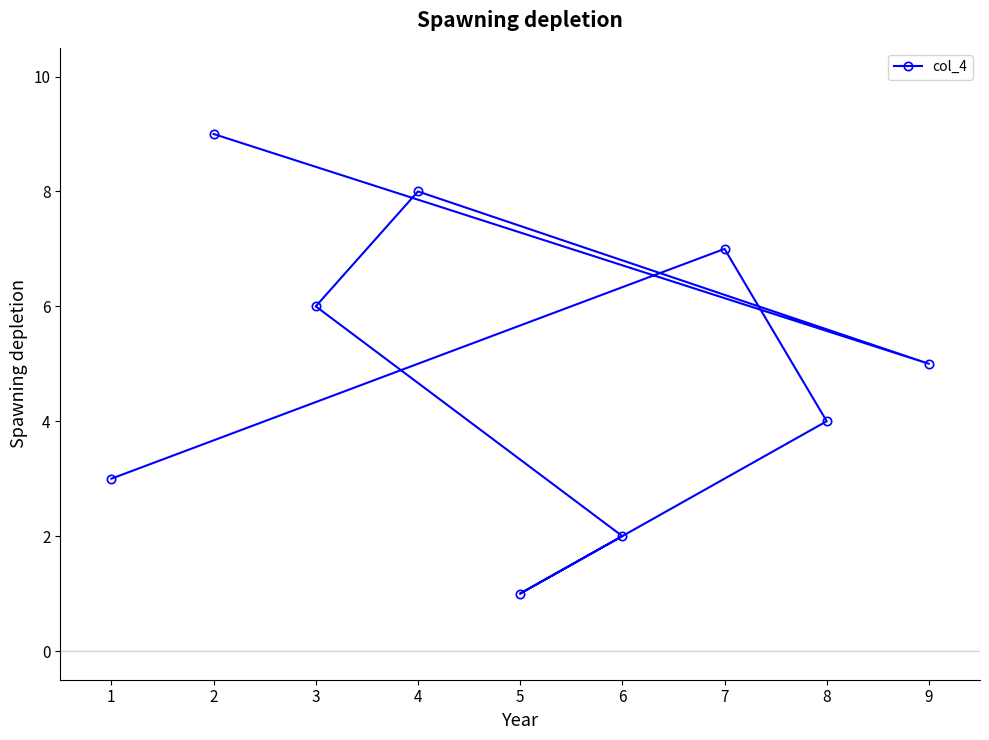

Rank the categories by value from highest to lowest.

2, 4, 7, 3, 9, 8, 1, 6, 5